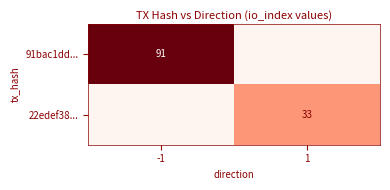

The 91bac1dd... series shows 43 at -1. True or false?

False